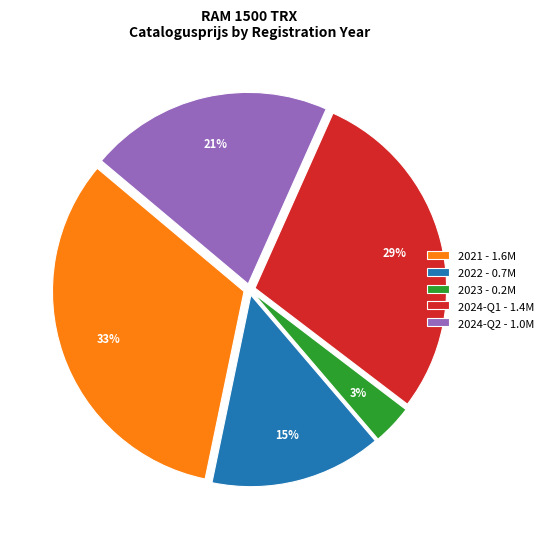

Which slice is the smallest?

2023 - 0.2M